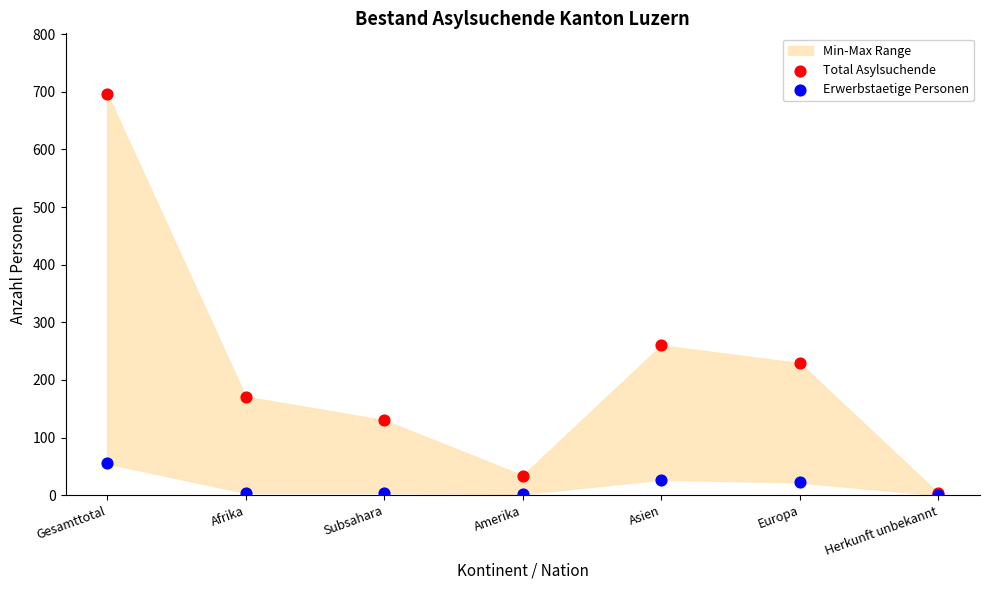

Which series has the widest spread of Y values?

Total Asylsuchende